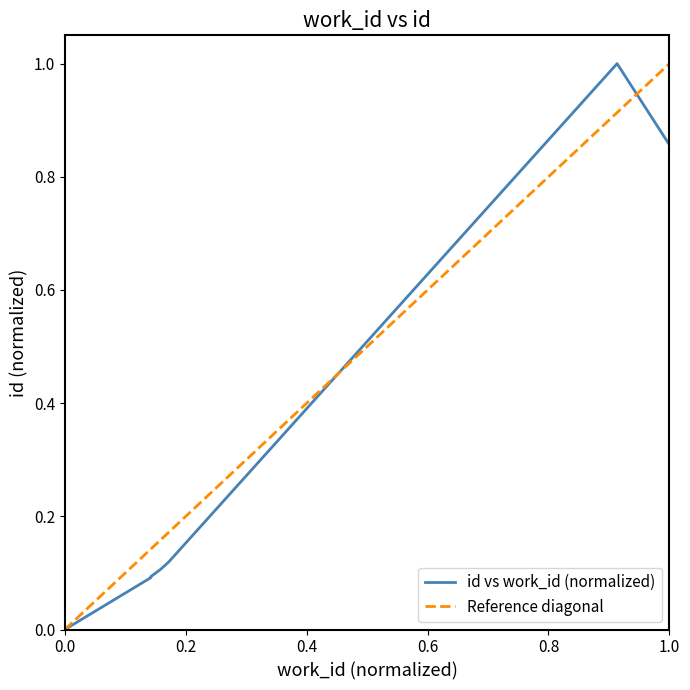

What is the sum of all values?

2.4